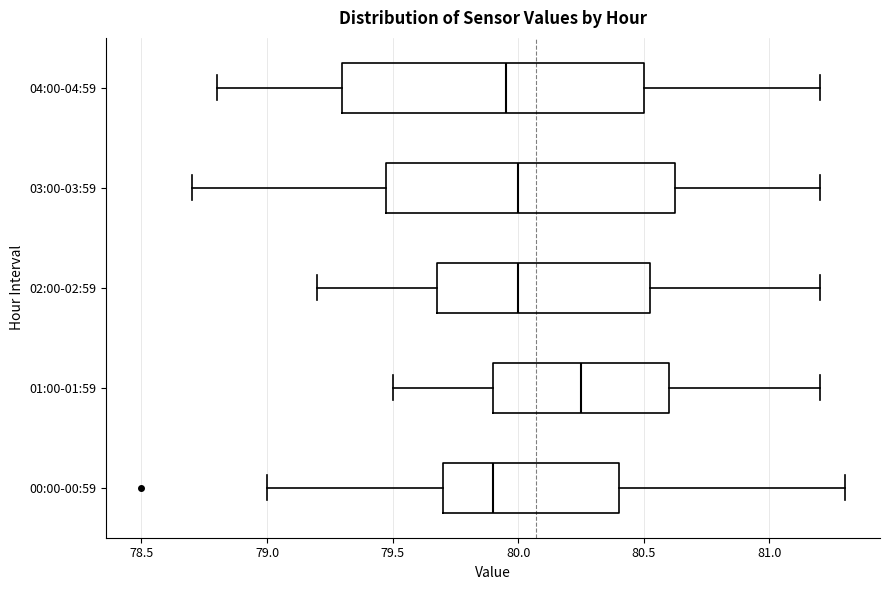

Which box's median line is the furthest to the right?

01:00-01:59